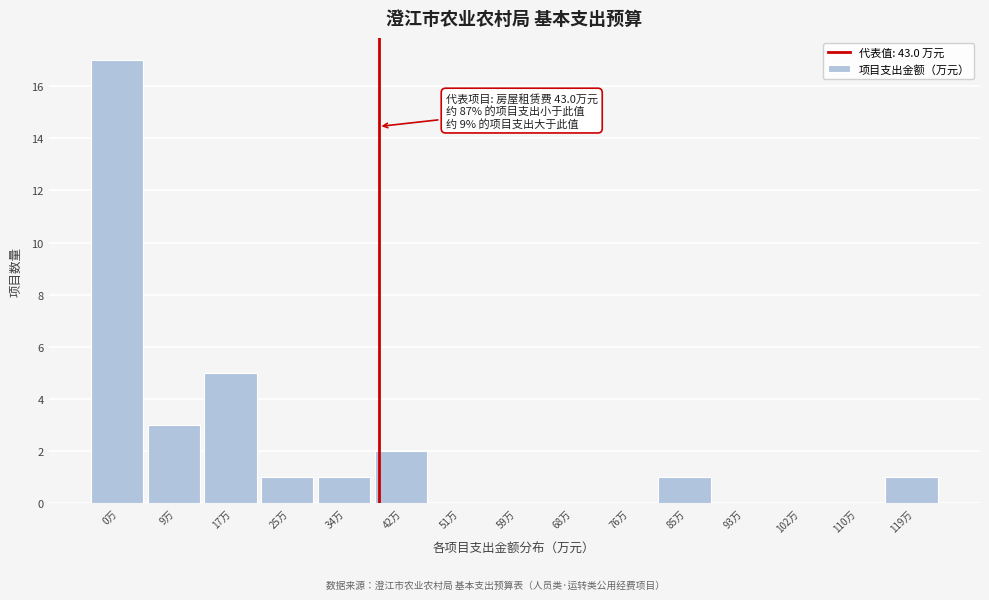

Reading left to right, list all the values displayed in this chart.

0万=17	9万=3	17万=5	25万=1	34万=1	42万=2	51万=0	59万=0	68万=0	76万=0	85万=1	93万=0	102万=0	110万=0	119万=1